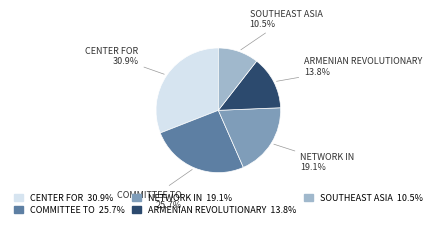

Does any single category account for the majority?

No